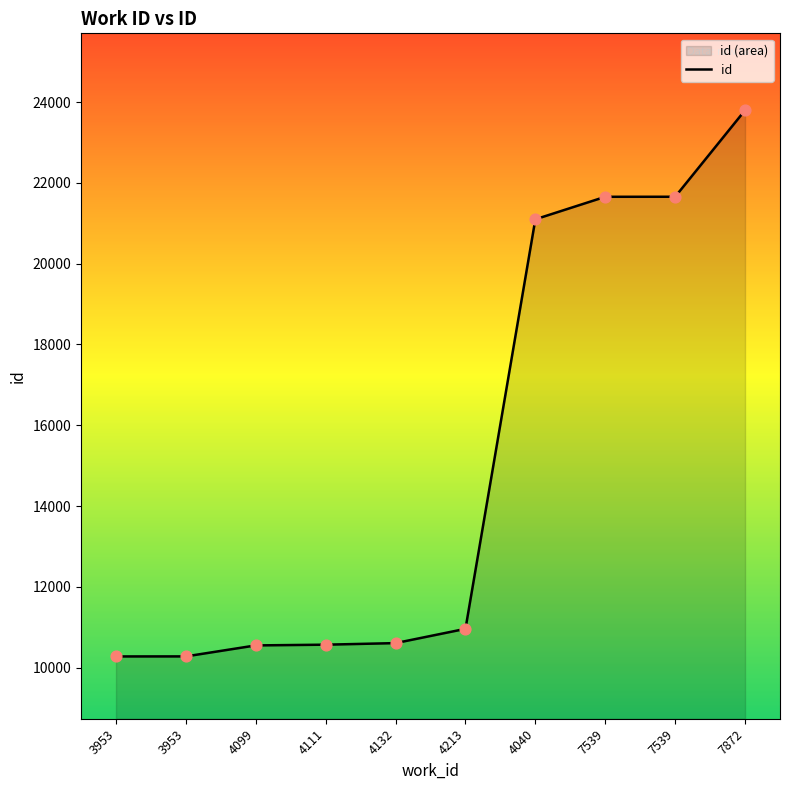

What is the change in value from 3953 to 4213?

+682